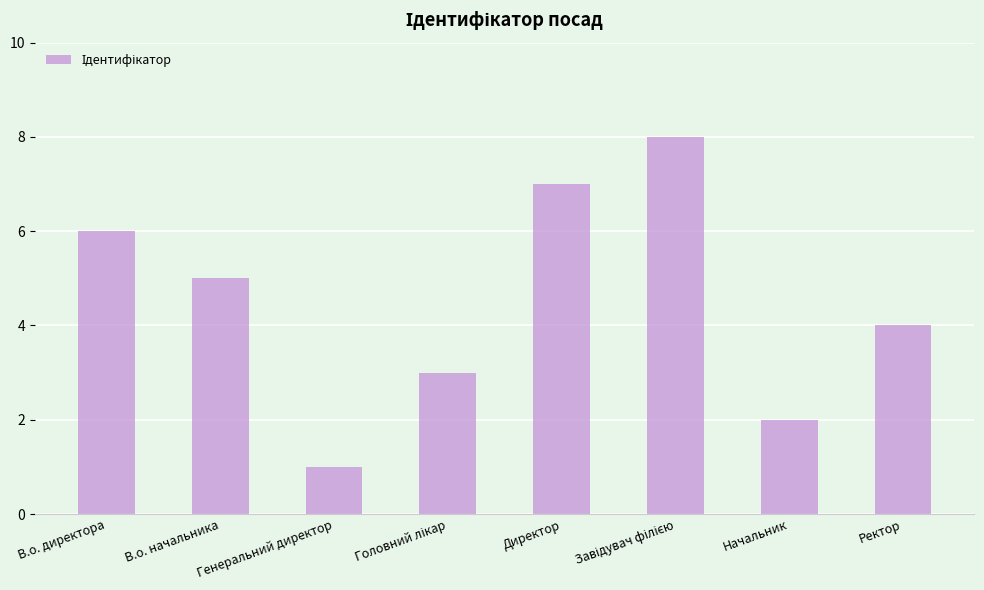

What is the maximum value shown in the chart?

8